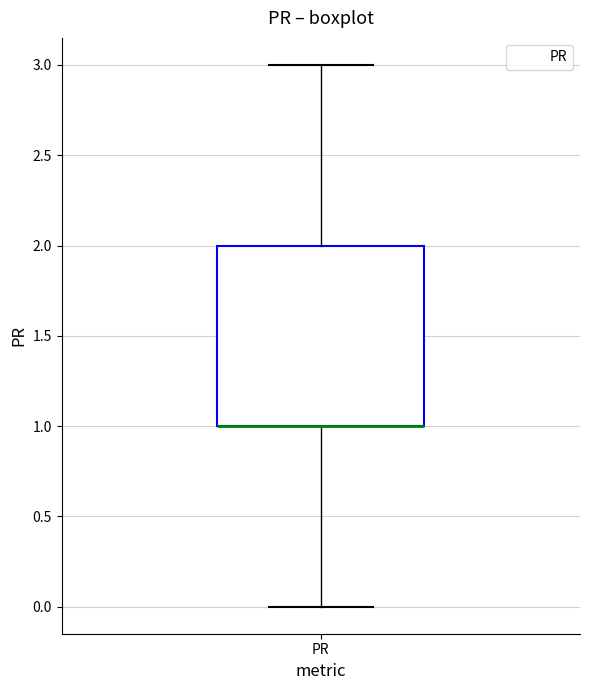

Transcribe this box plot: give where the median line is, the range the box spans, and where the two whiskers end, as read against the y-axis. The values are not printed on the chart, so give them approximately, as read against the axis.

median 1 (drawn on the box's lower edge), box 1 to 2, whiskers 0 to 3